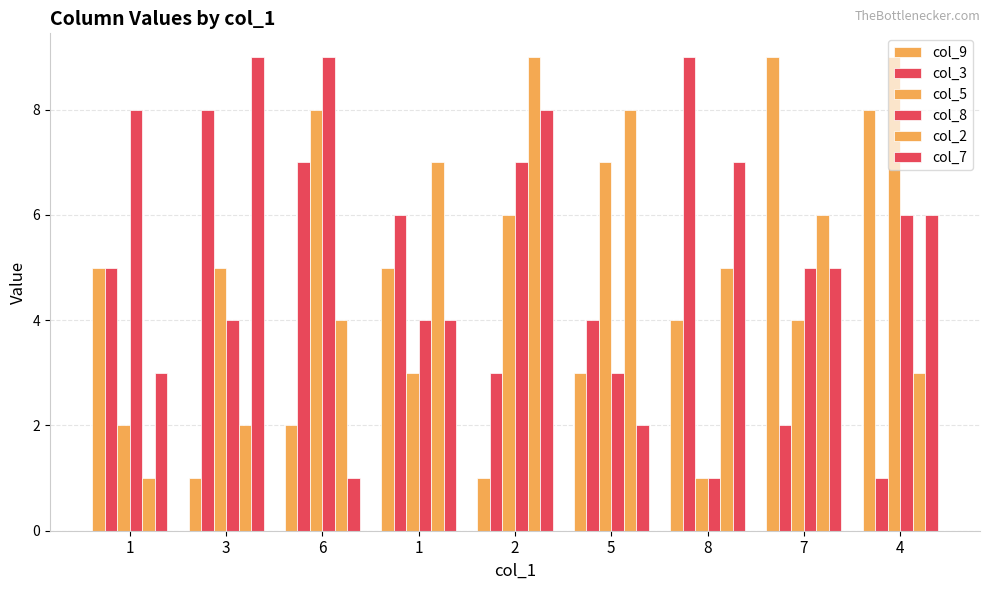

Between 7 and 4, which is larger?

7